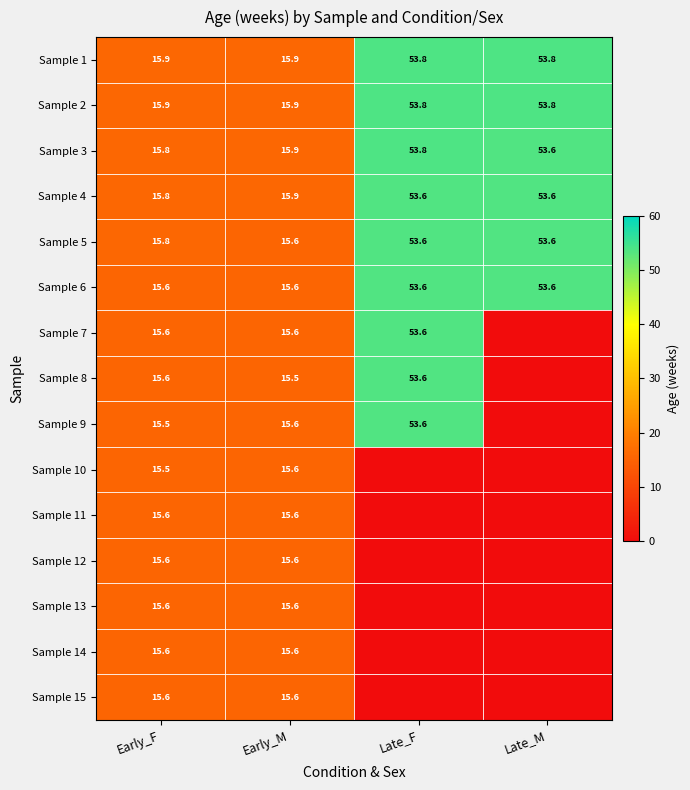

What is the total value across all series at Early_F?

235.0